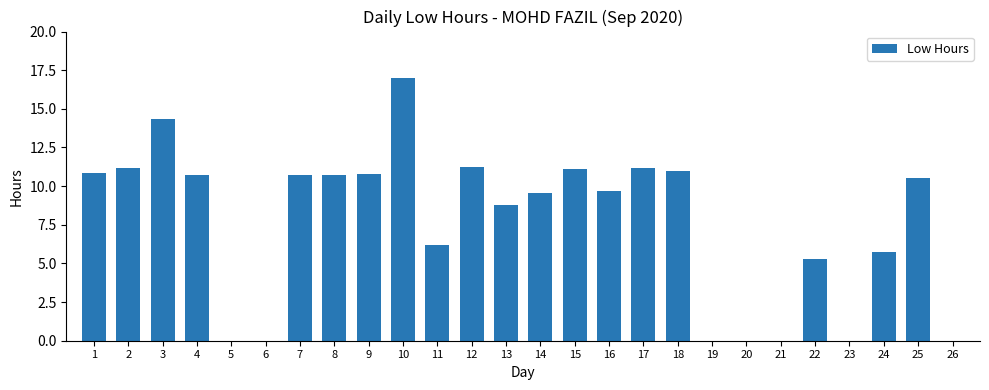

How many values exceed 10?

13